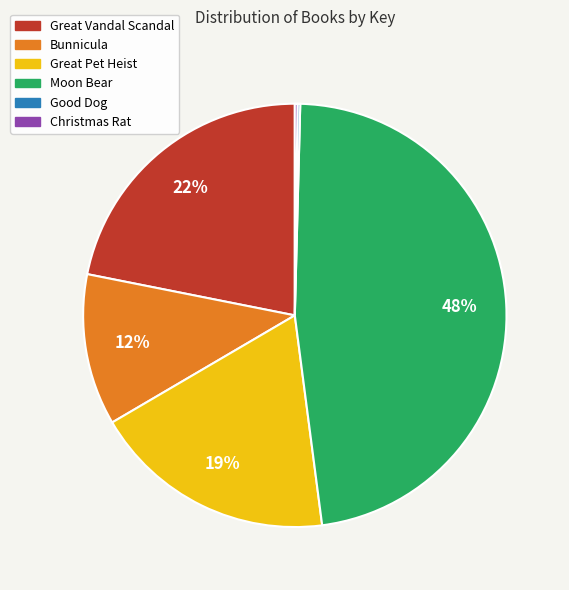

Which category has the biggest portion of the pie?

Moon Bear